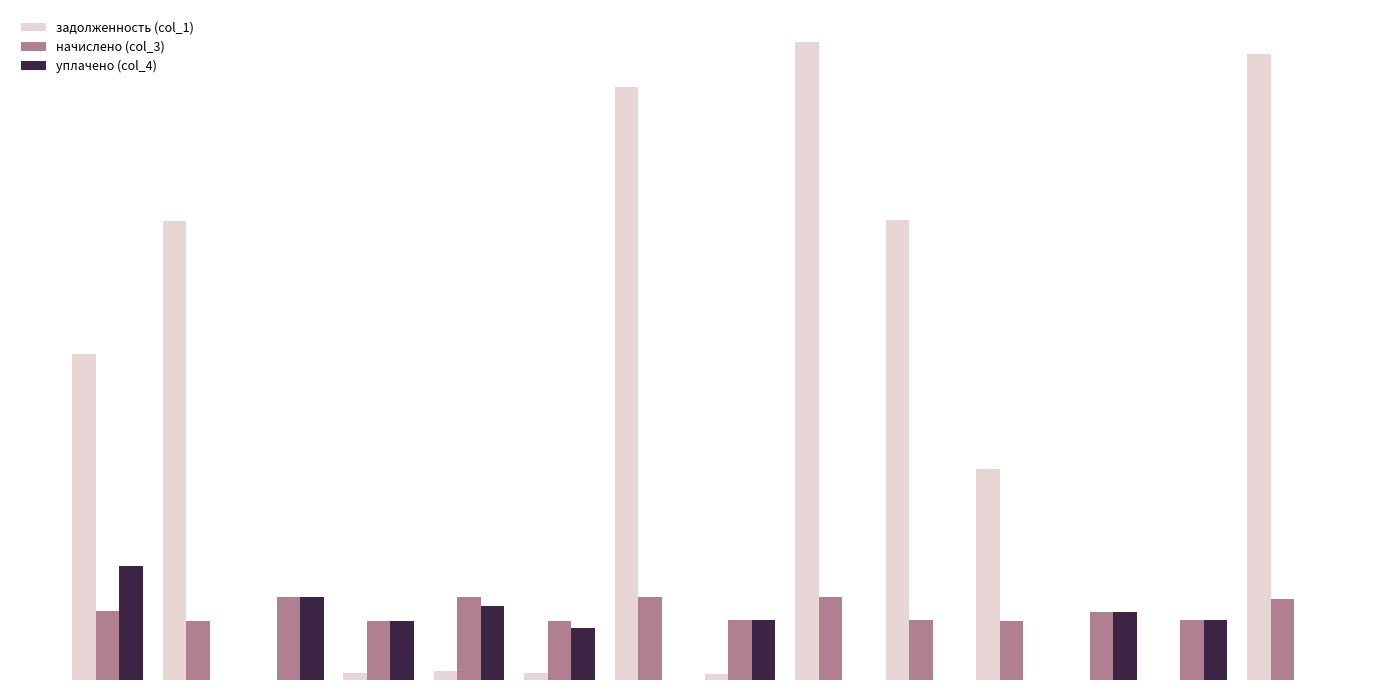

Are the bars horizontal?

No